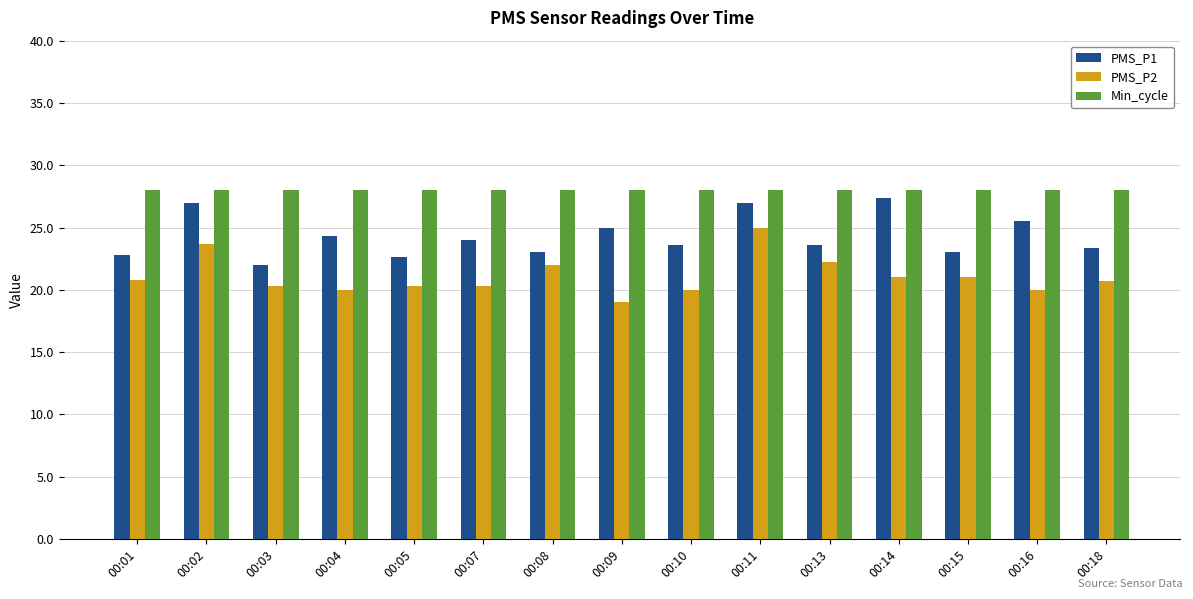

What is the minimum value for PMS_P1?

22.0